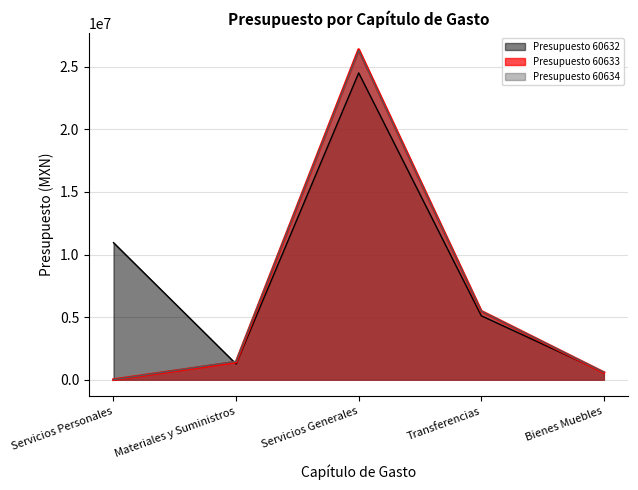

At which label does Presupuesto 60633 first exceed 1402667?

Servicios Generales